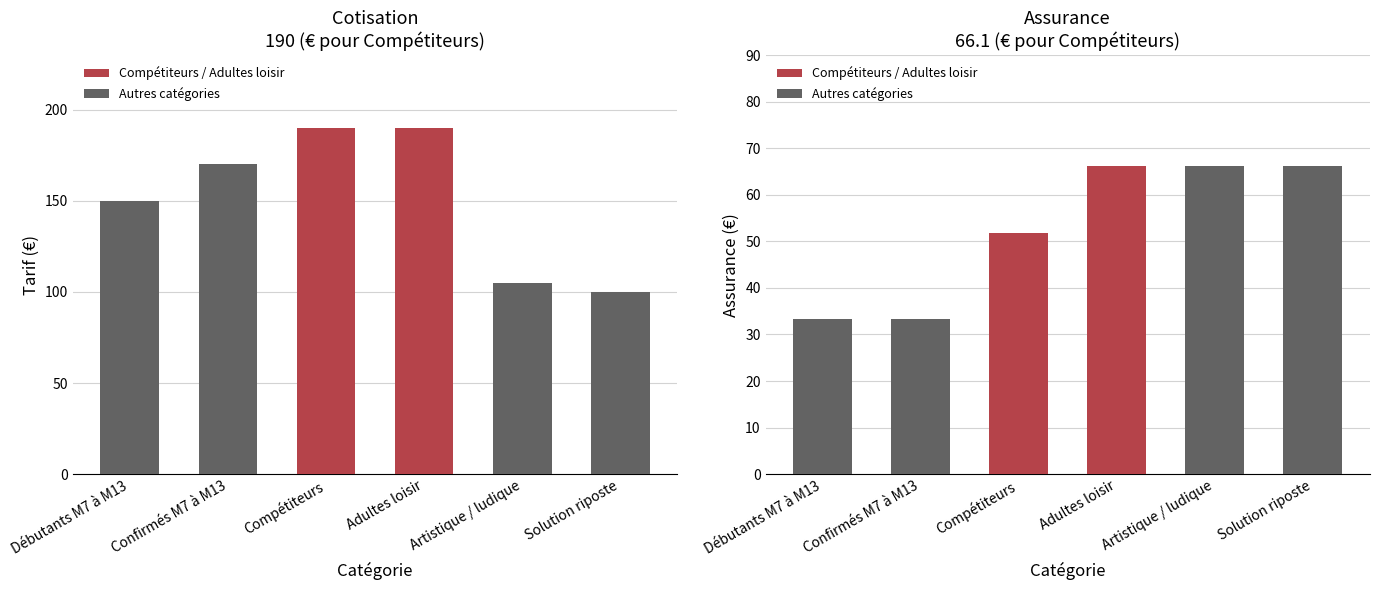

How many bars are there in total?

12